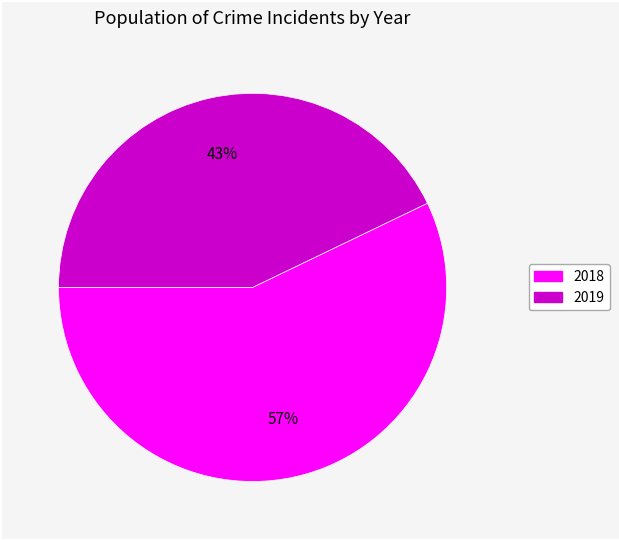

Combined, do 2019 and 2018 account for over 50%?

Yes